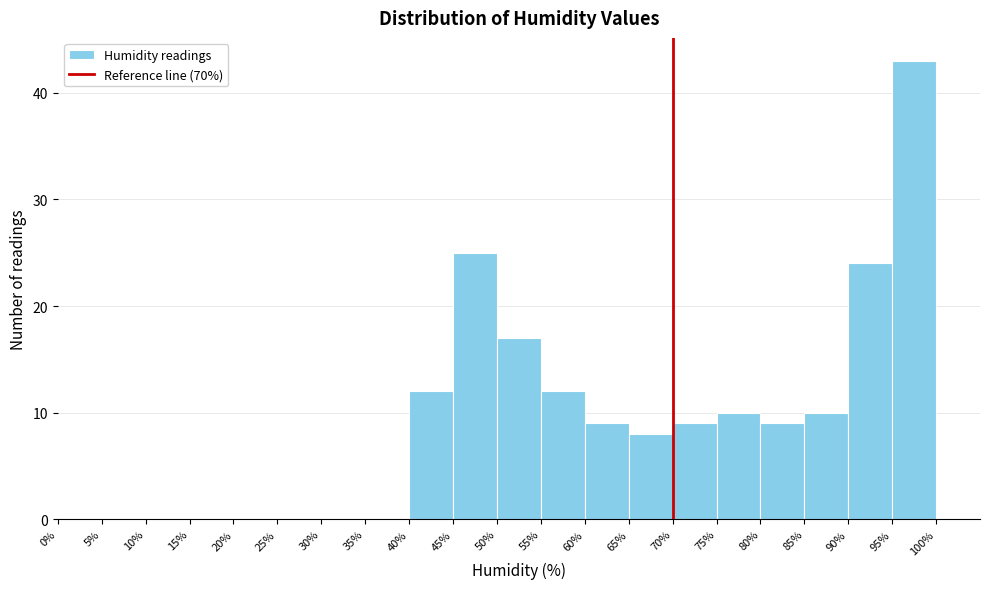

Which range on the x-axis has the tallest bar?

95% to 100%